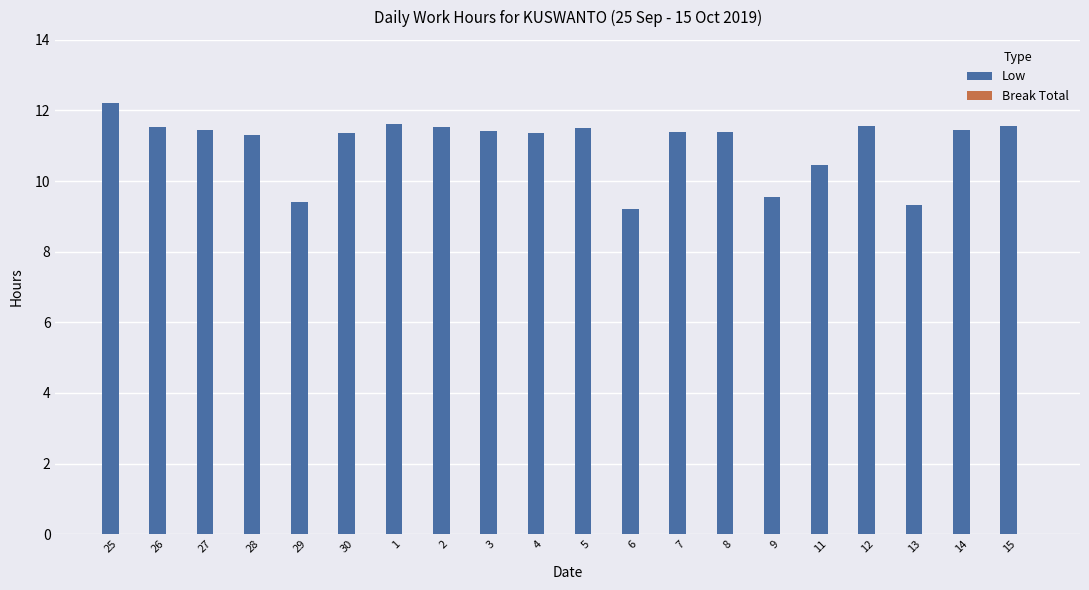

What is the maximum value shown in the chart?

12.2